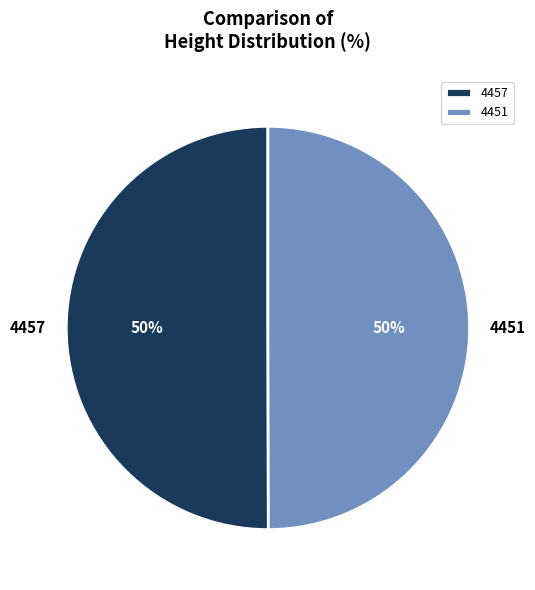

How many segments does this pie chart have?

2